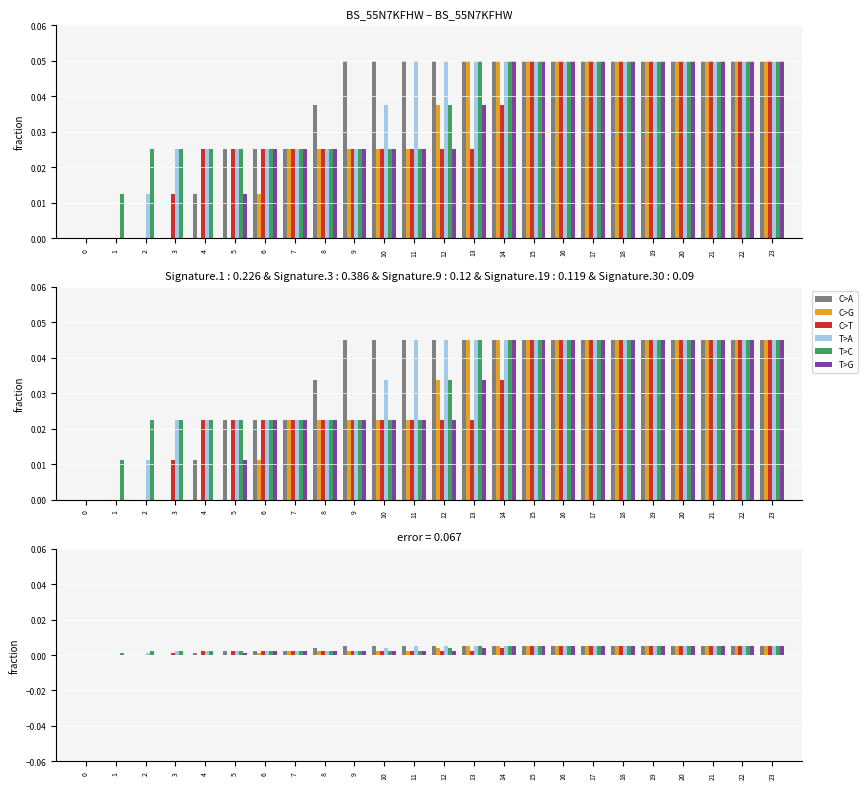

At 16, list the series in order from smallest to largest.

C>A, C>G, C>T, T>A, T>C, T>G